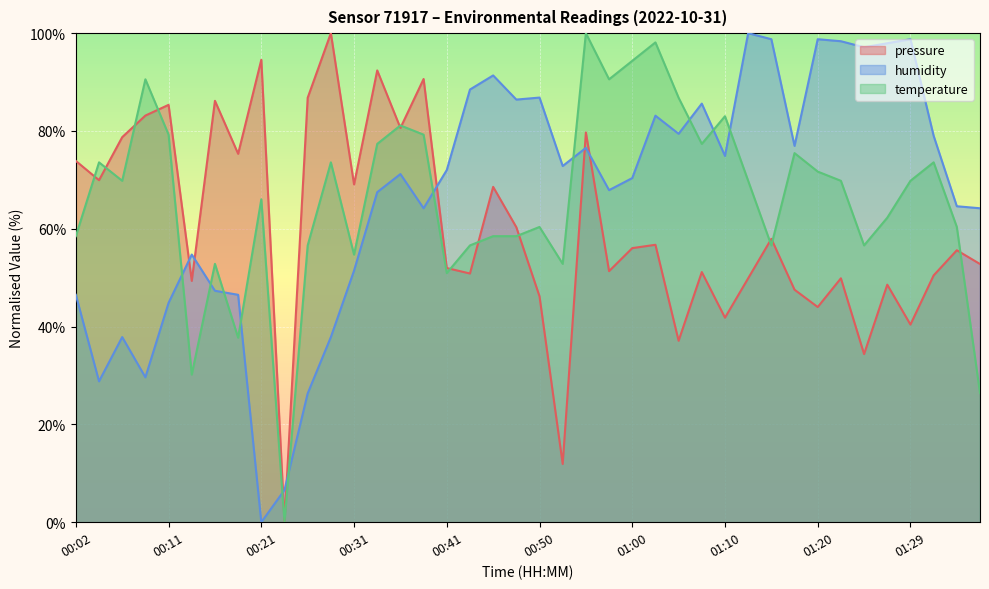

What is the approximate value of temperature at 01:24?

56.6